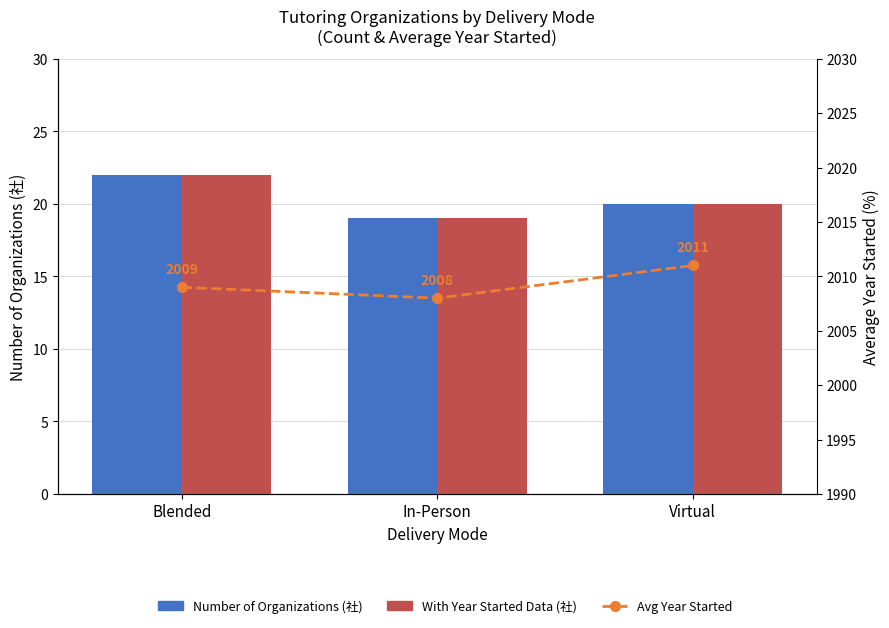

Count the Number of Organizations values in the range 19 to 22.

3